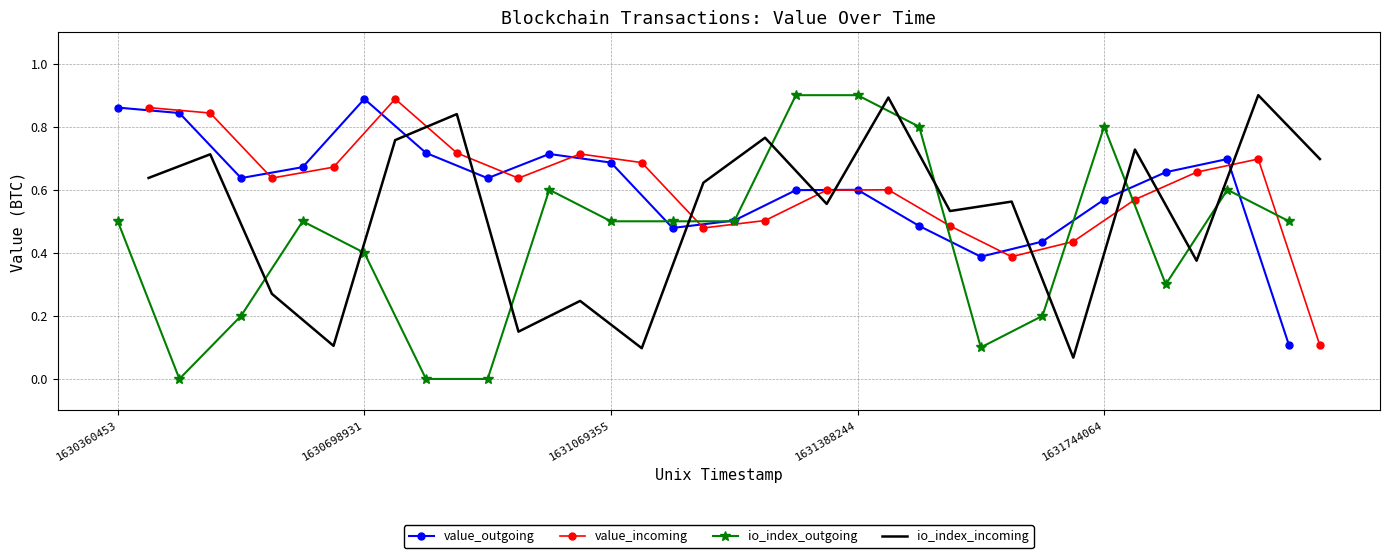

After their last crossing, which series has the higher values: io_index_incoming or io_index_outgoing?

io_index_incoming